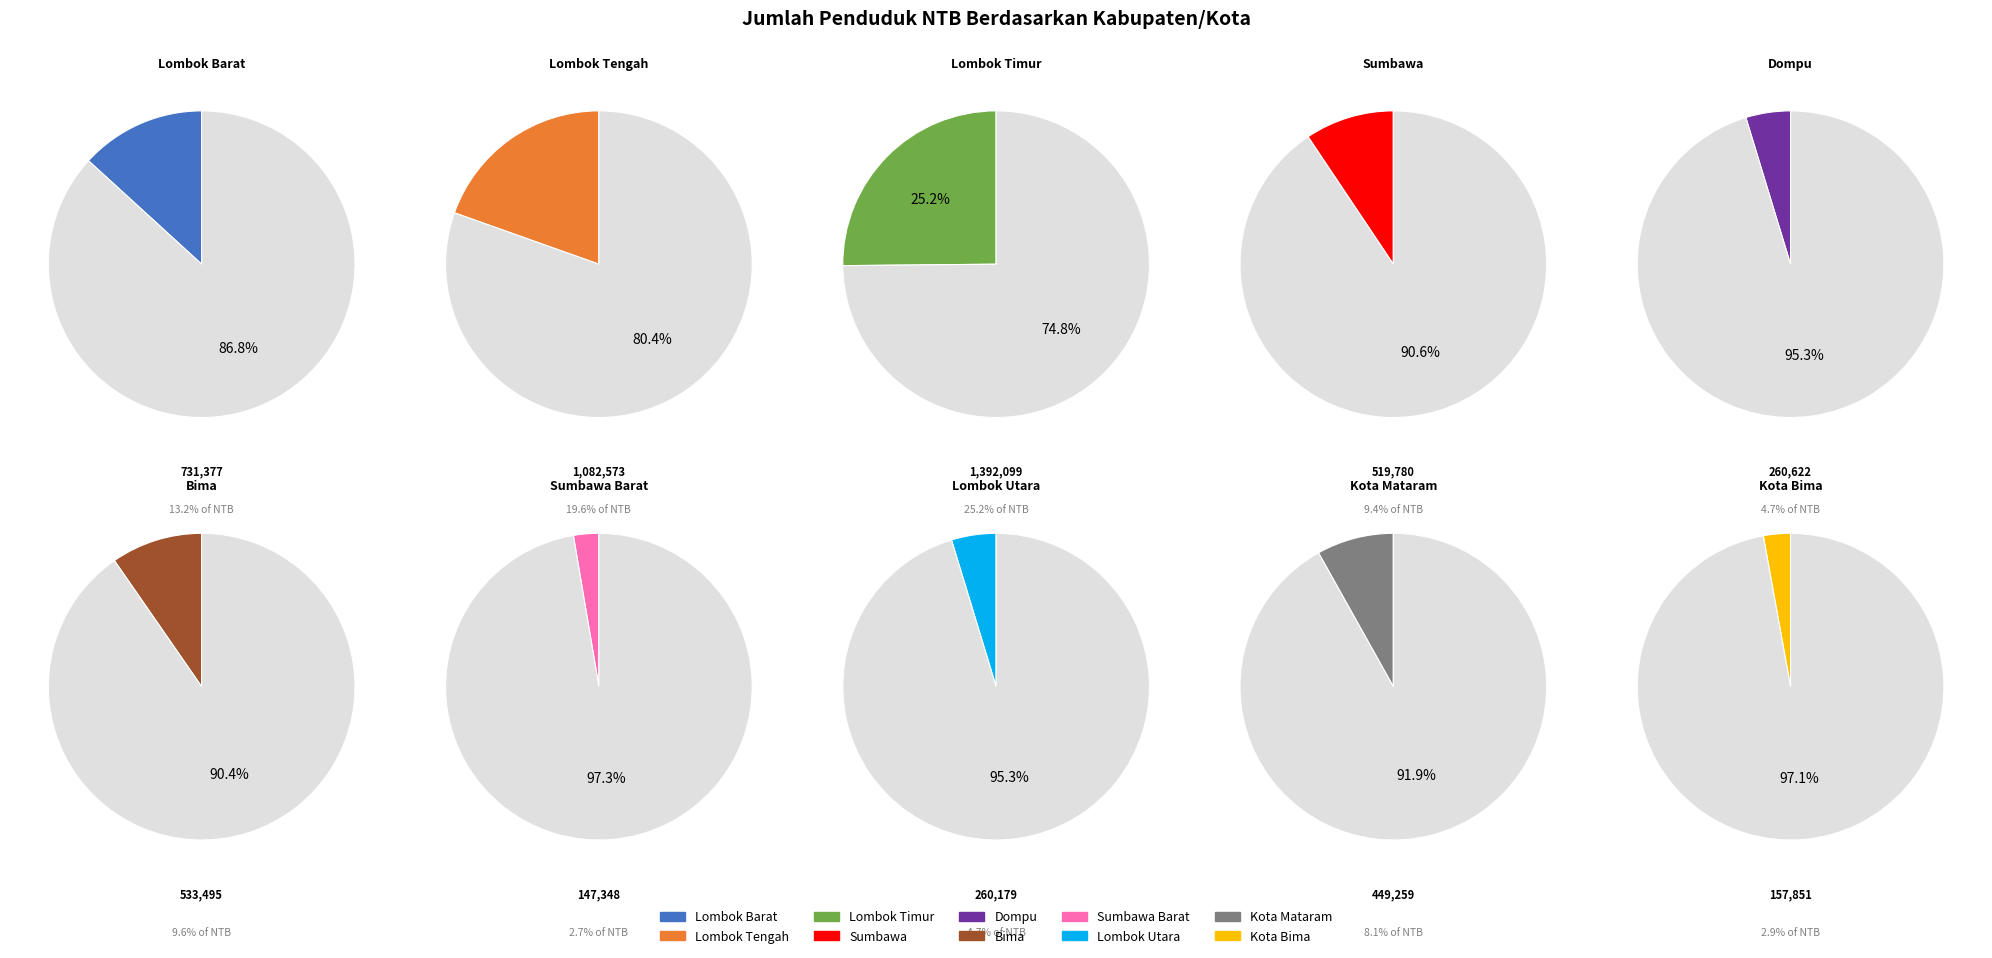

Approximately how many times larger is the value at KAB. DOMPU compared to KAB. SUMBAWA BARAT?

1.8